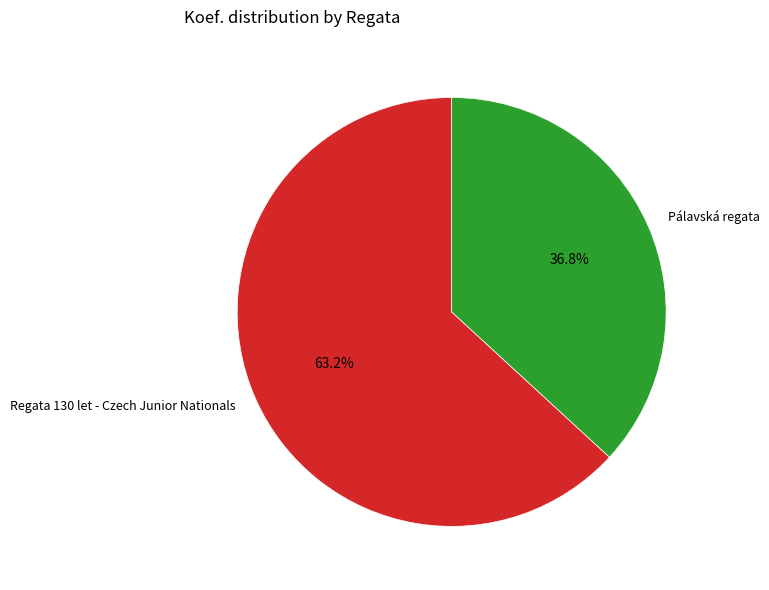

To the nearest percent, what portion does Regata 130 let - Czech Junior Nationals represent?

63%